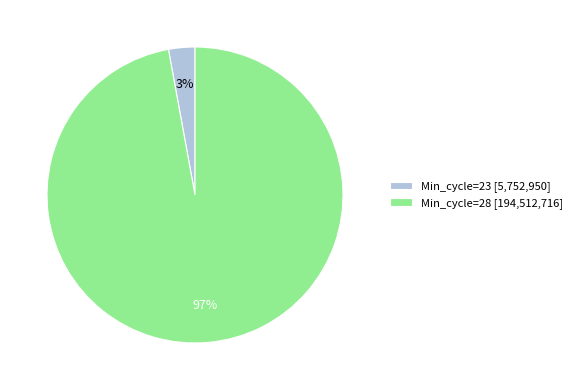

To the nearest percent, what is the average slice percentage?

50%